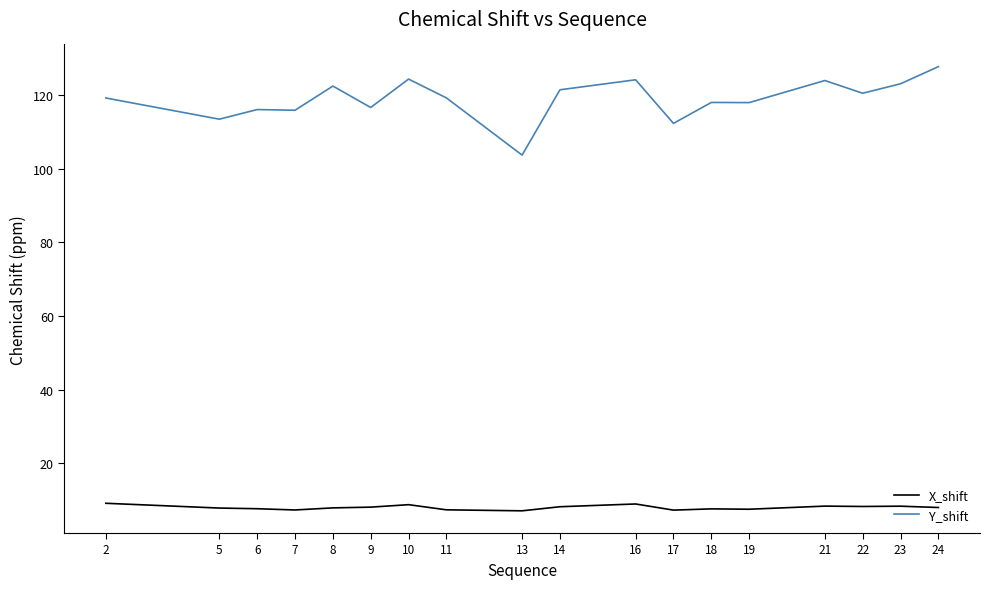

At which category is the sum across all series the highest?

24